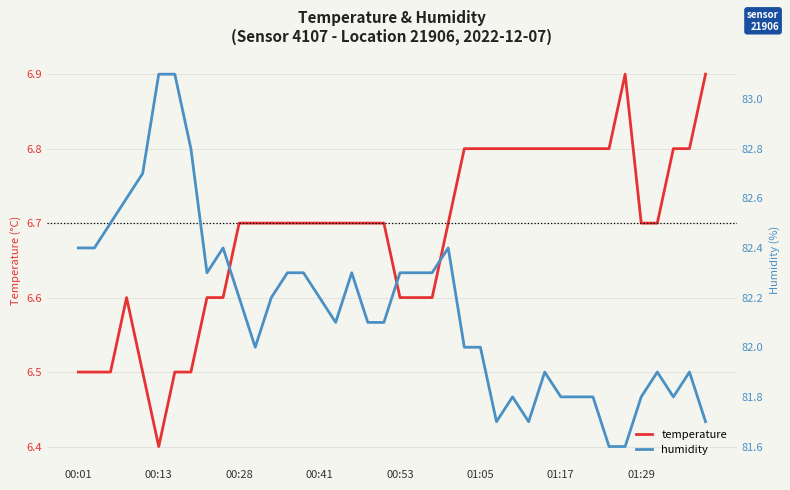

True or false: temperature and humidity cross at least once.

False